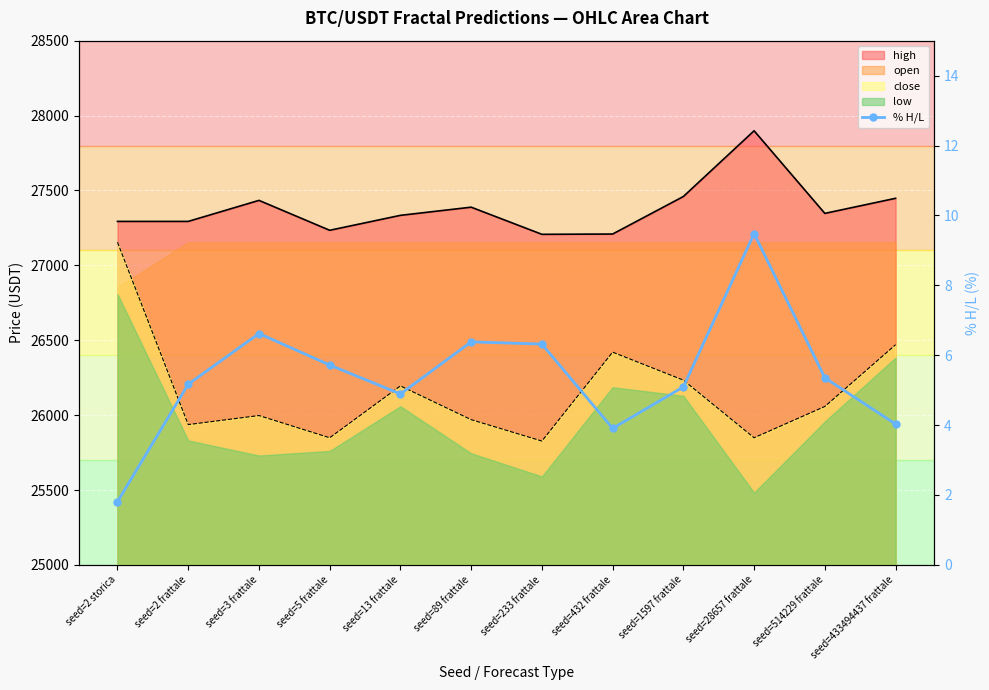

What is the label of the 7th point from the right?

seed=89 frattale